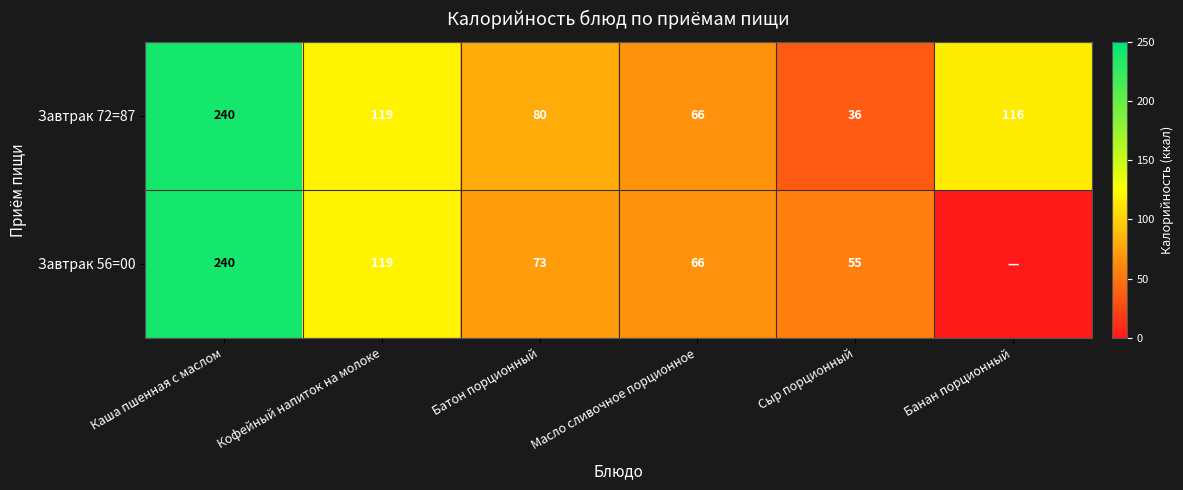

At which category does the chart reach its peak across all series?

Каша пшенная с маслом